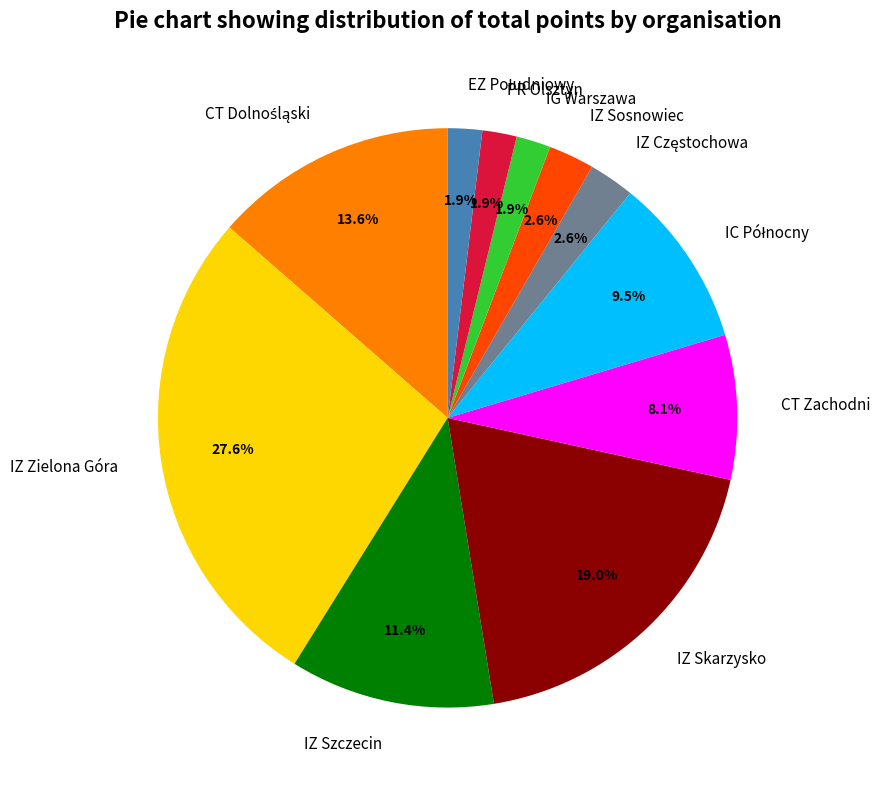

Does CT Zachodni account for over 50% of the chart?

No